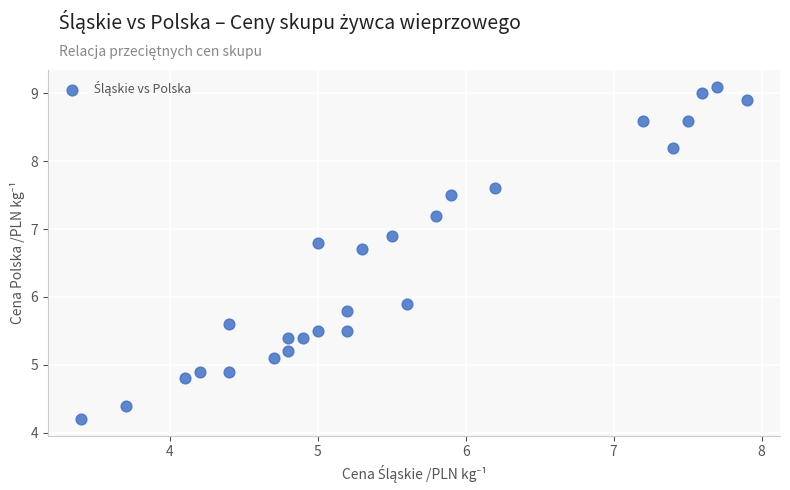

What Y value in the scatter plot is closest to 6?

5.9